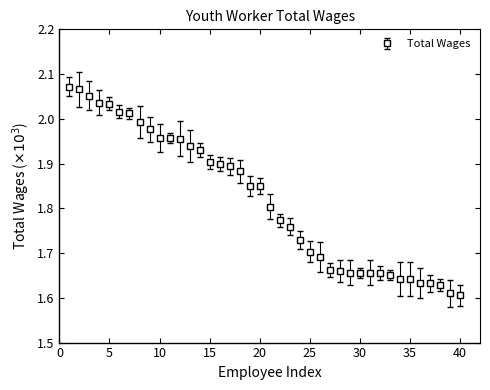

What is the difference between the maximum and minimum values?

0.5